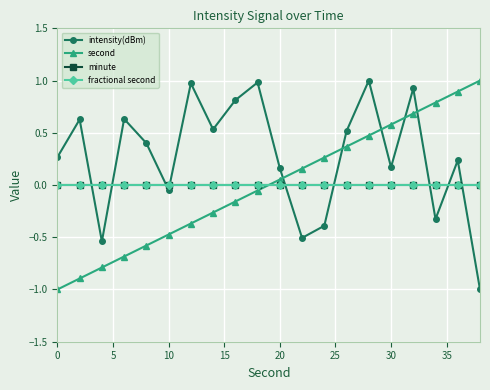

Which series has the largest range (max minus min)?

intensity(dBm)